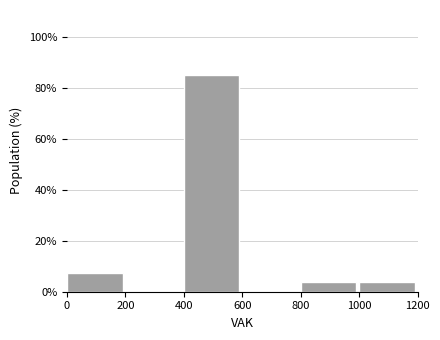

What is the height of the bar covering 0 to 200 on the x-axis? The values are not printed on the chart, so give them approximately, as read against the axis.

8